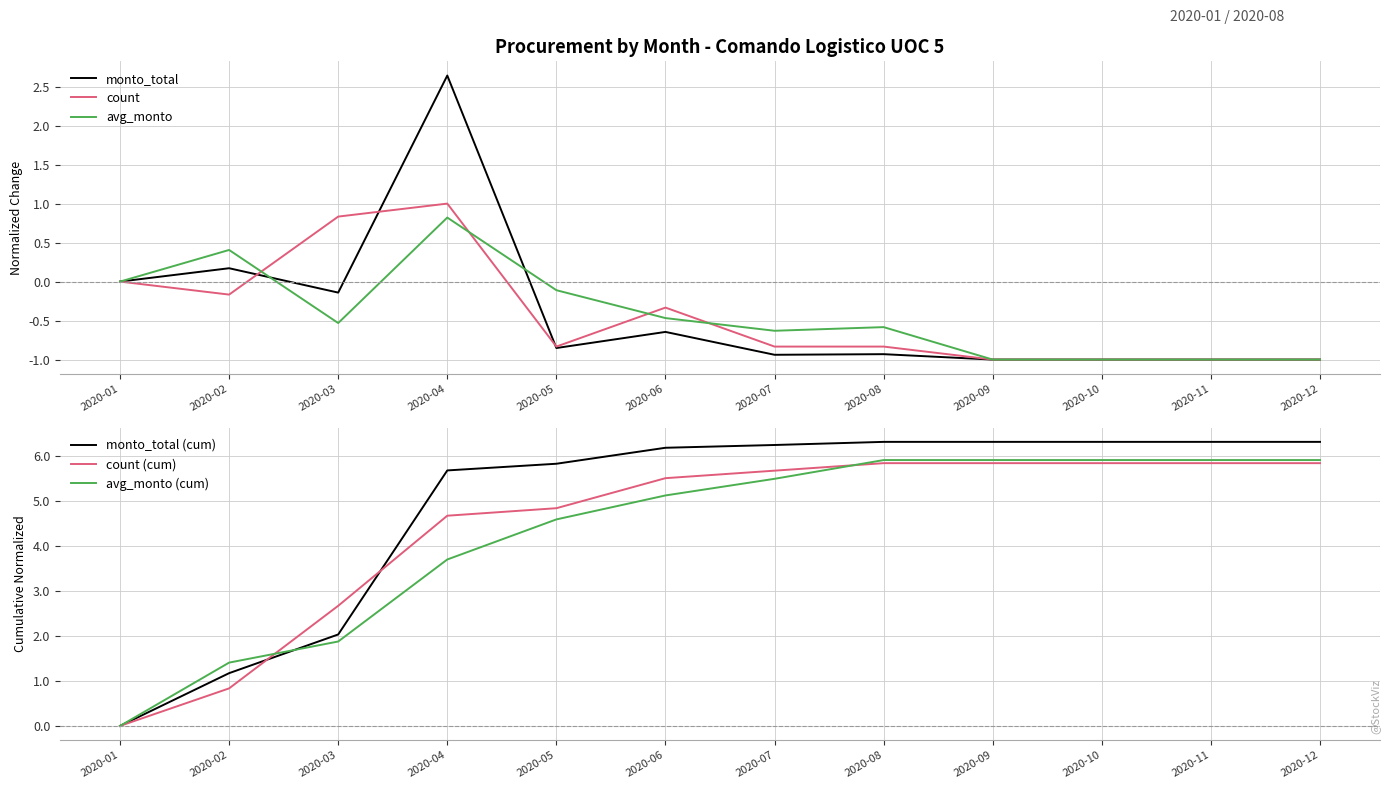

The value of monto_total (cum) at 2020-10 is 6.3. True or false?

True